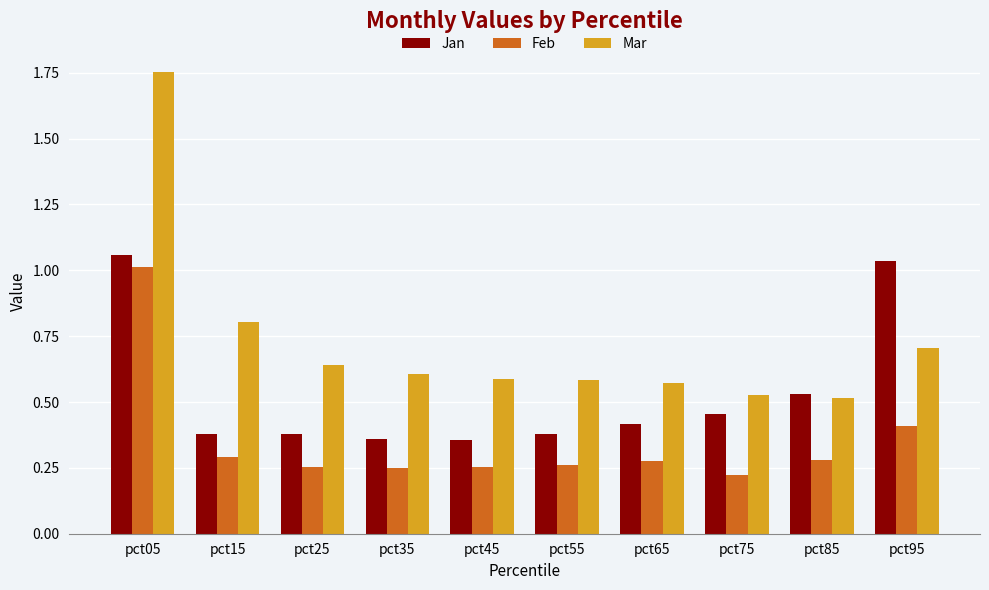

Which series has the widest spread of values?

Mar